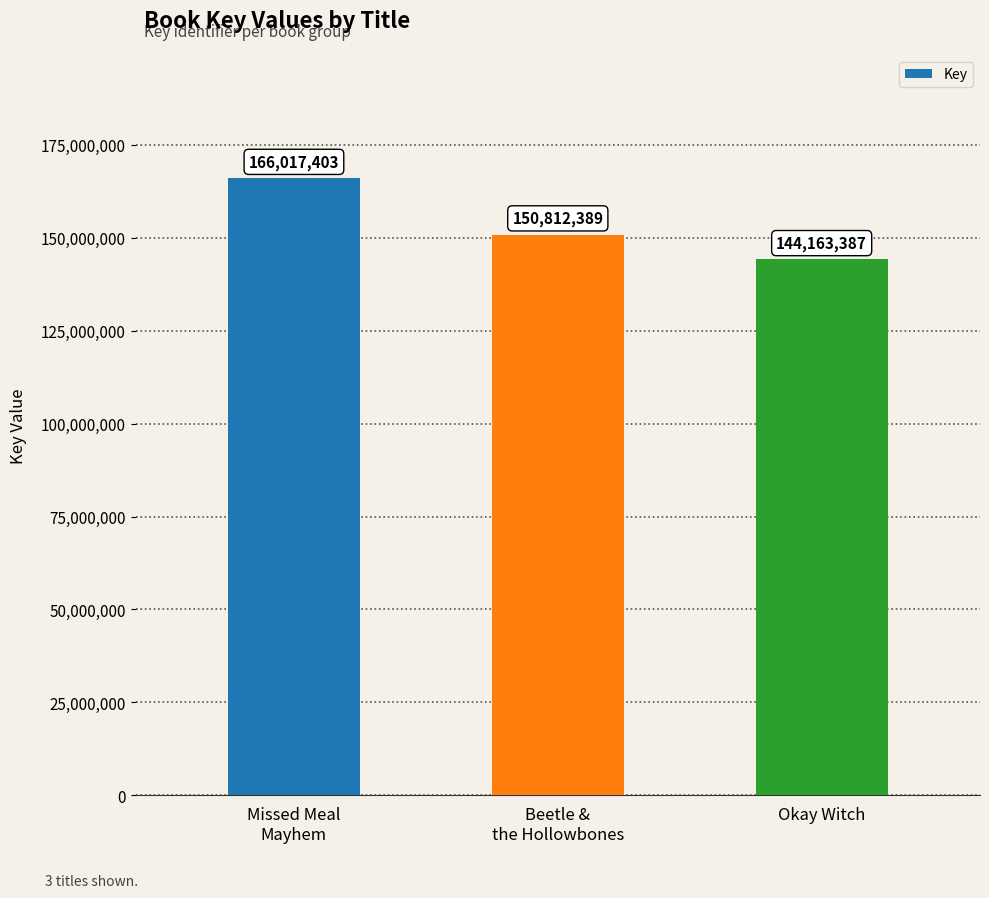

The value at Okay Witch is 144163387. True or false?

True